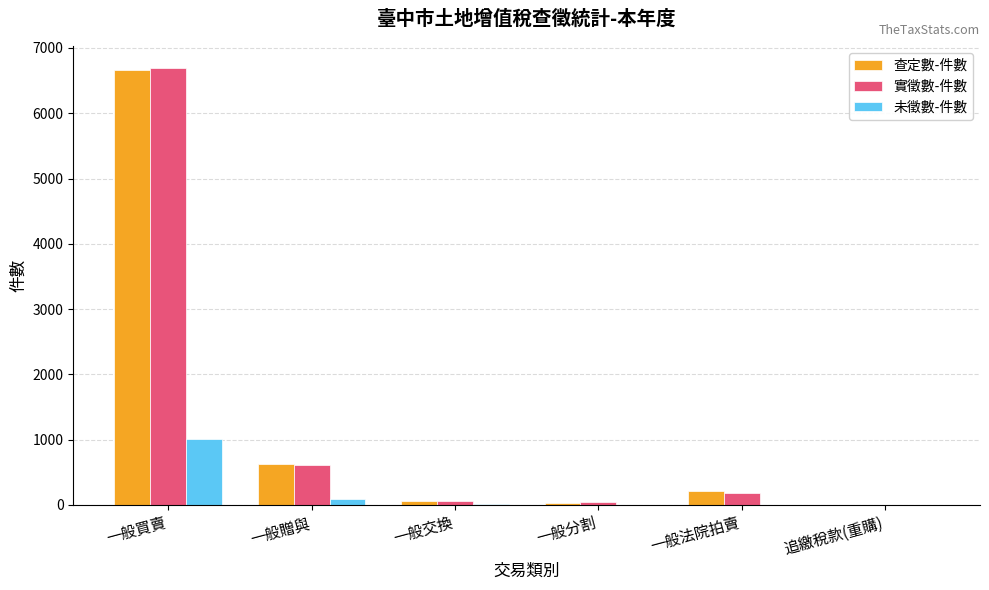

Which series has the largest range (max minus min)?

實徵數-件數